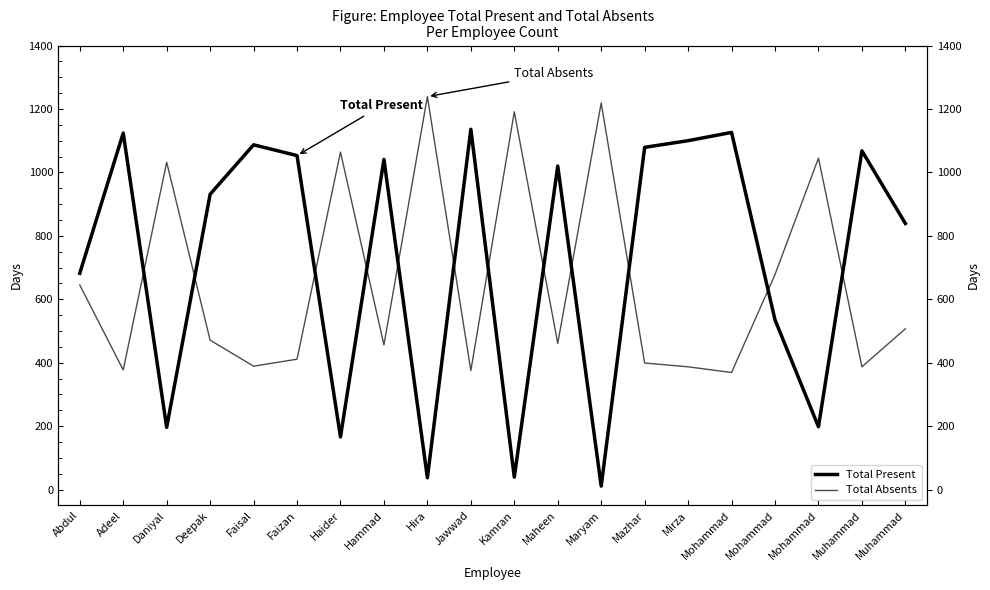

Is this an area chart (filled region under the line)?

No